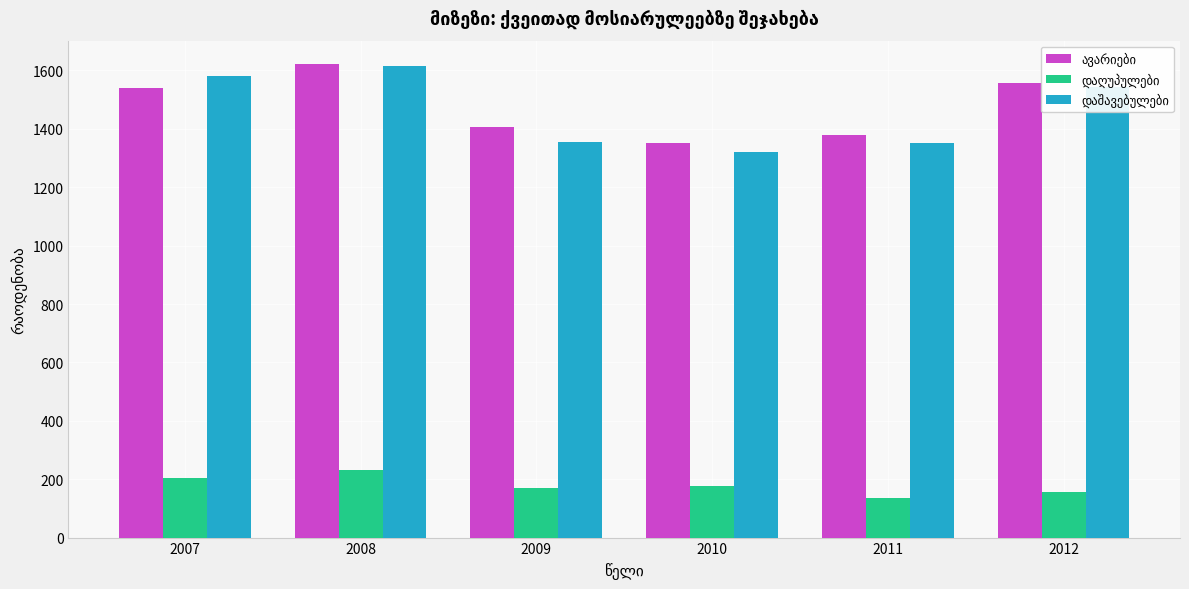

Count the number of data series in this chart.

3